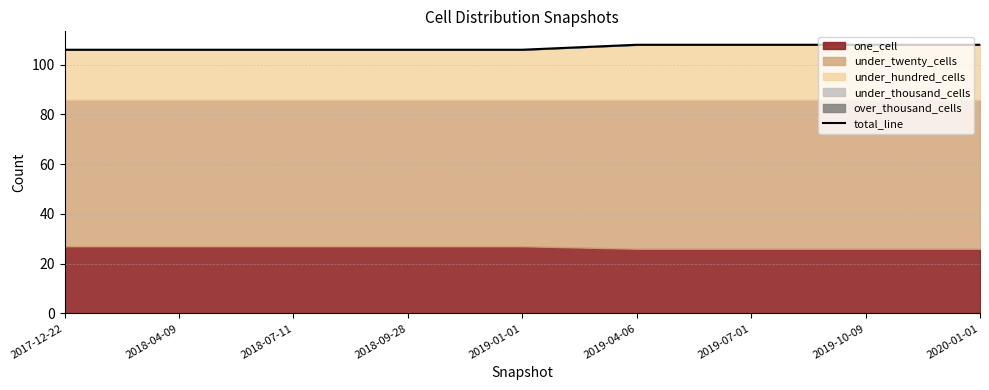

Reading left to right, what are all the values shown in this chart?

106	106	106	106	106	108	108	108	108